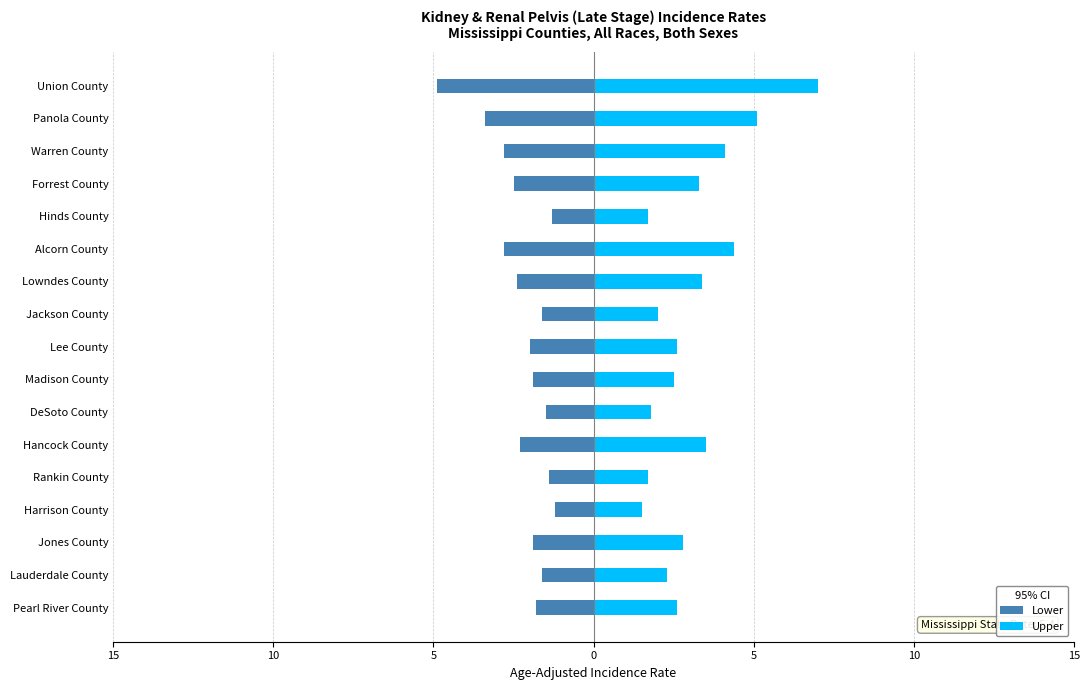

What are all the series names shown in the legend?

Lower, Upper